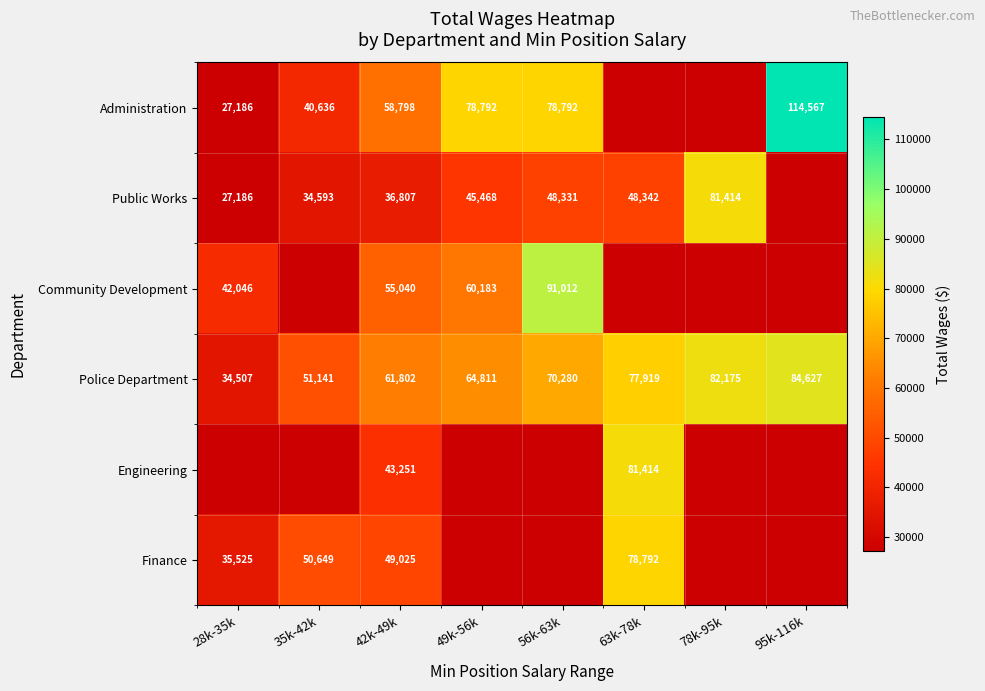

What is the minimum value shown in the chart?

27186.0